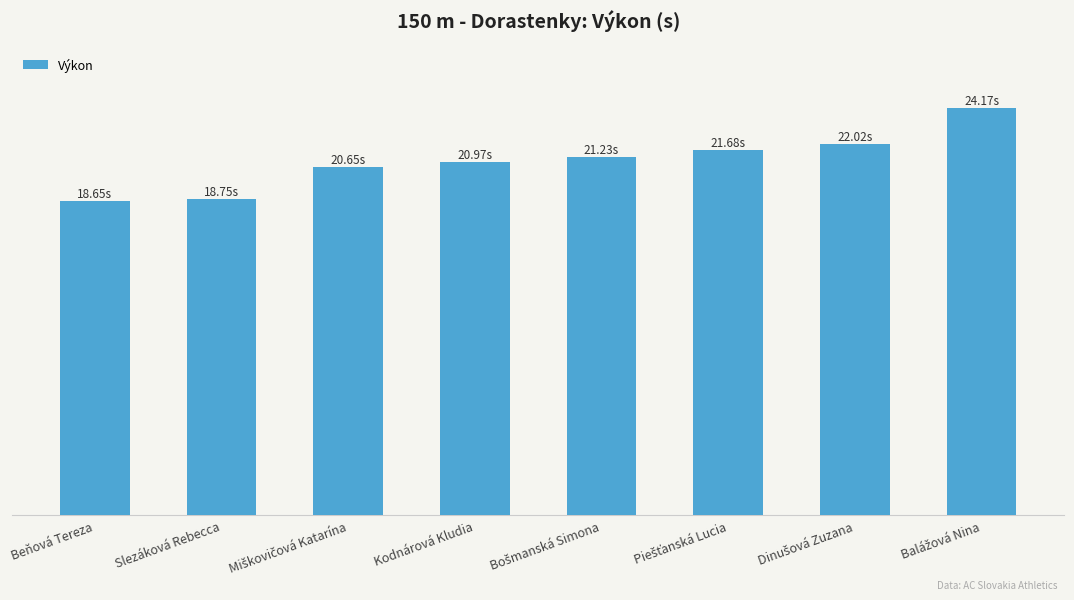

What is the smallest value displayed?

18.6